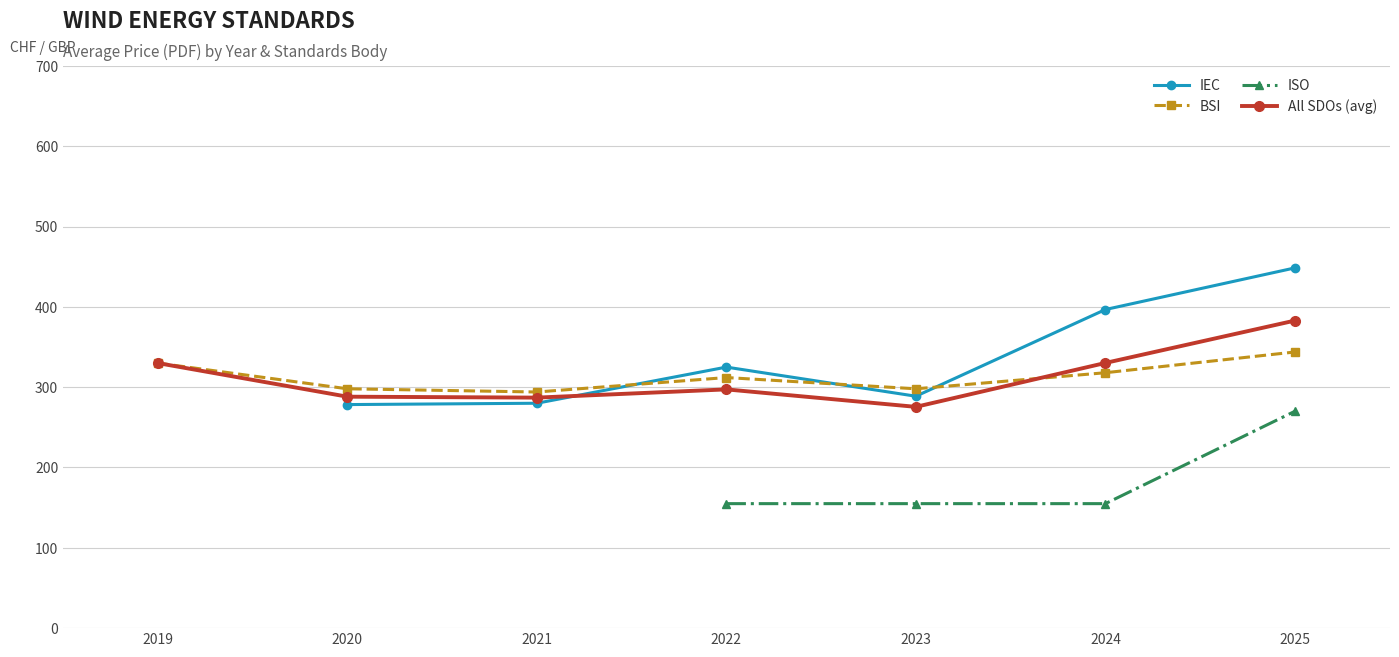

Read the BSI value at 2021.

294.0